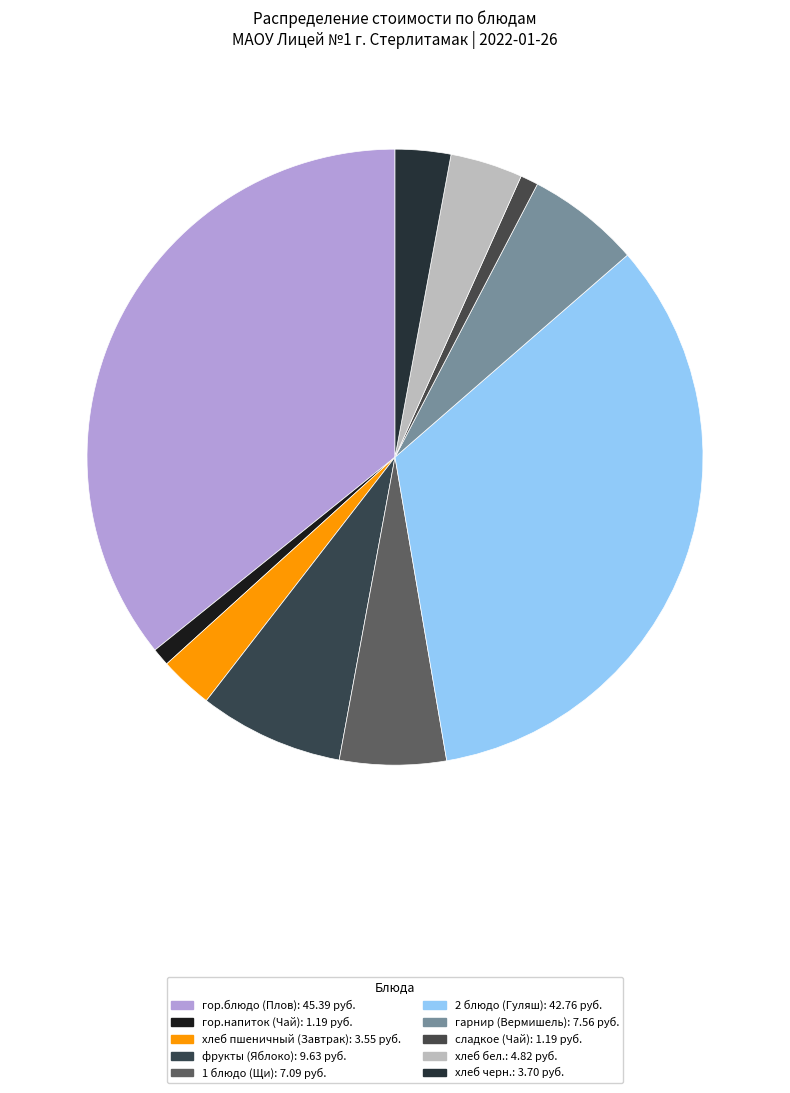

How many slices are in this pie chart?

10